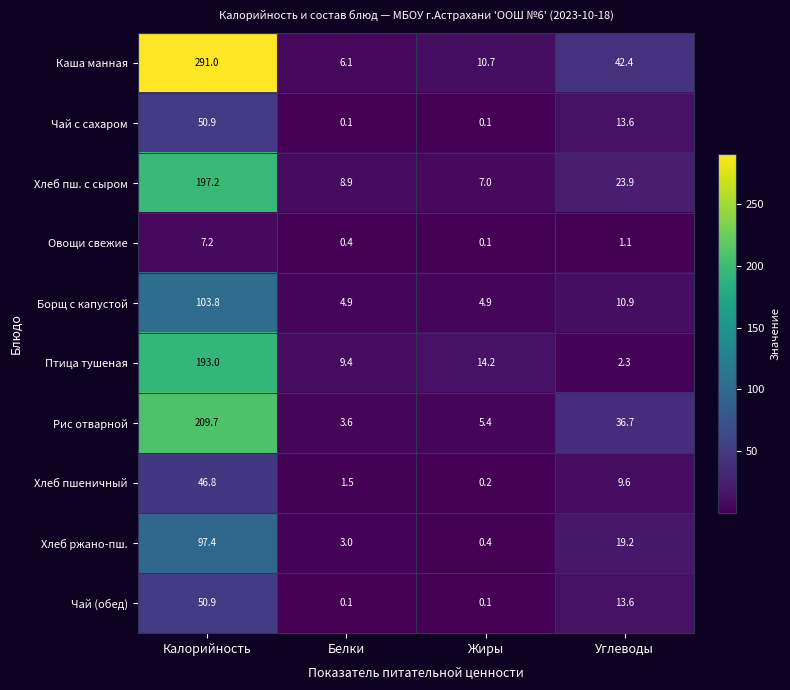

Rank the categories by Хлеб пшеничный value from highest to lowest.

Калорийность, Углеводы, Белки, Жиры